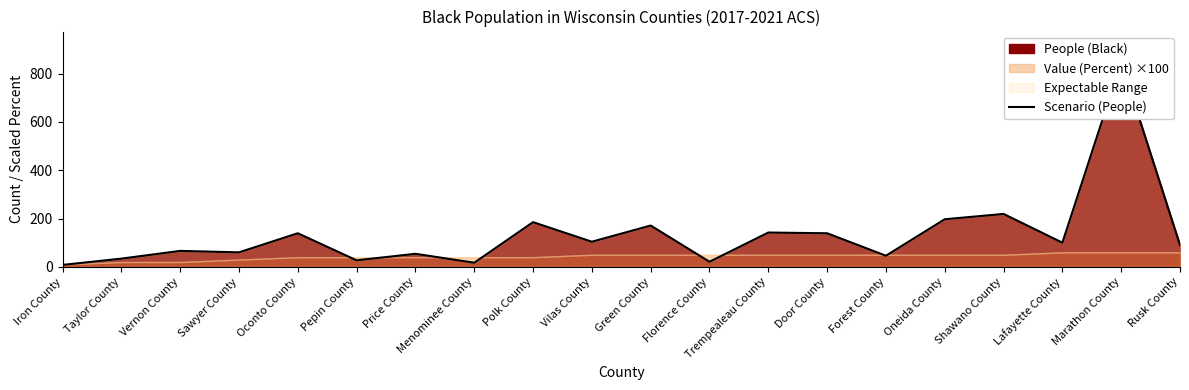

What is the value of the 1st point from the left?

8